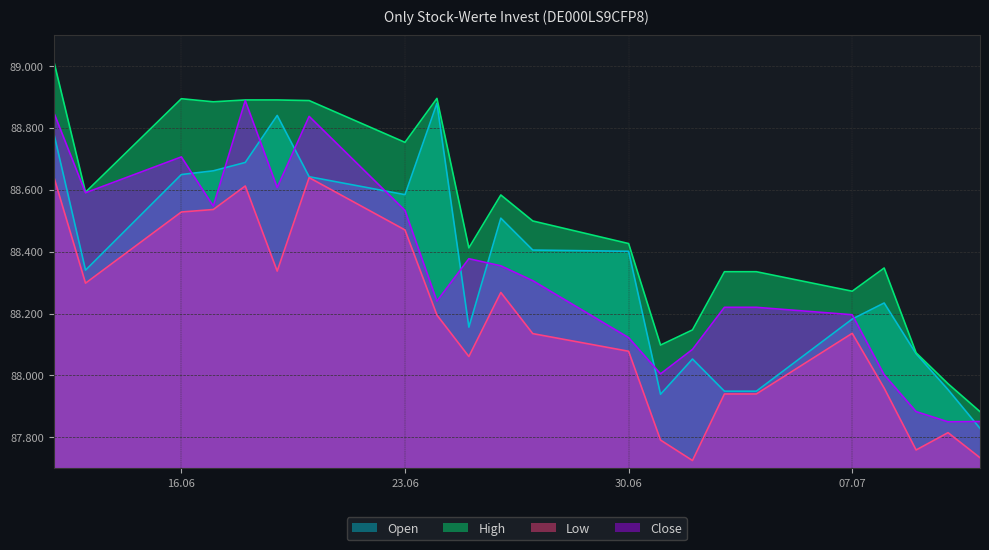

Reading right to left, transcribe all the data shown in this chart.

Open: 87829	87954	88070	88234	88182	87949	87949	88053	87939	88401	88405	88508	88156	88879	88584	88642	88840	88688	88661	88649	88340	88785
High: 87883	87973	88073	88347	88272	88335	88335	88147	88098	88426	88499	88583	88412	88895	88753	88888	88890	88890	88884	88894	88592	89018
Low: 87734	87815	87759	87959	88136	87940	87940	87725	87791	88078	88135	88268	88061	88195	88470	88639	88337	88612	88536	88528	88298	88644
Close: 87851	87850	87883	88002	88196	88220	88220	88084	88005	88122	88306	88354	88377	88240	88533	88837	88607	88888	88547	88706	88590	88851